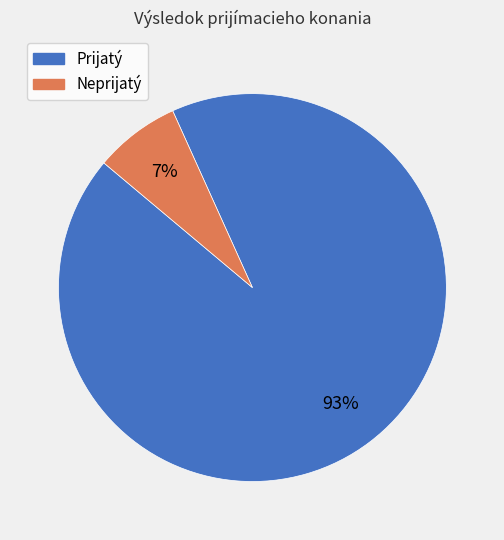

Is Prijatý the majority of the pie?

Yes